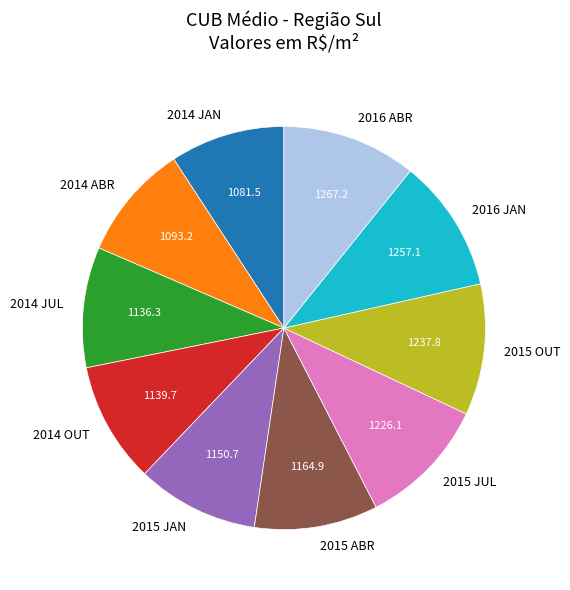

Is the sum of 2016 JAN and 2014 ABR greater than half?

No